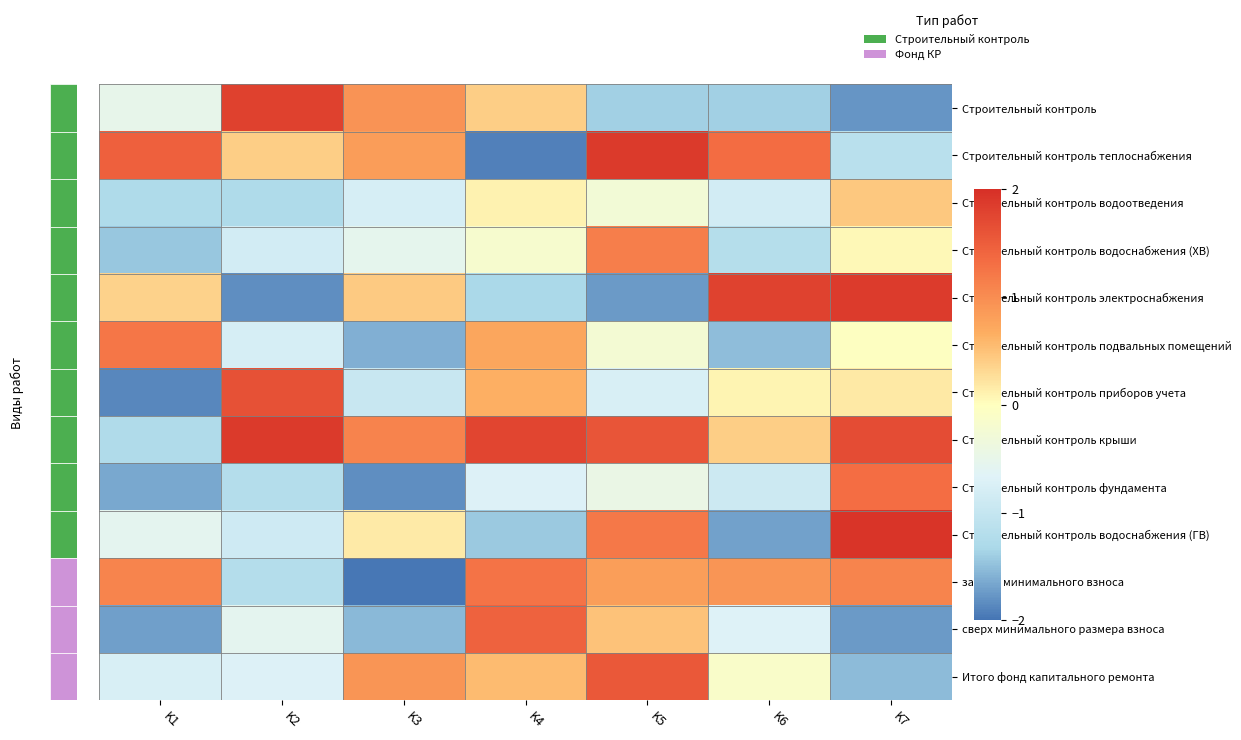

What is the total value across all series at K6?

-3.8